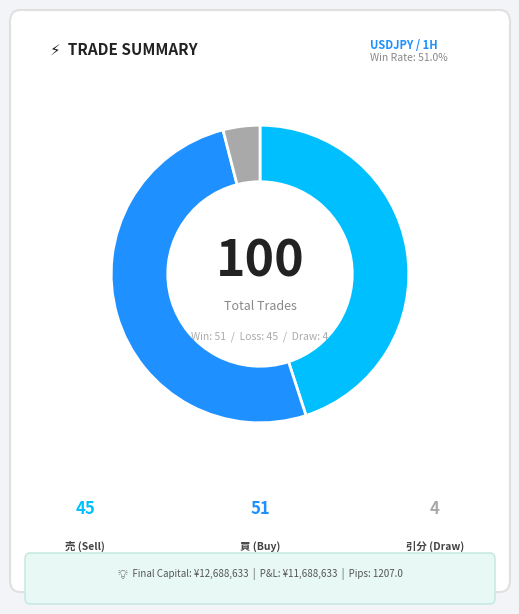

Is there a majority slice in this chart?

Yes